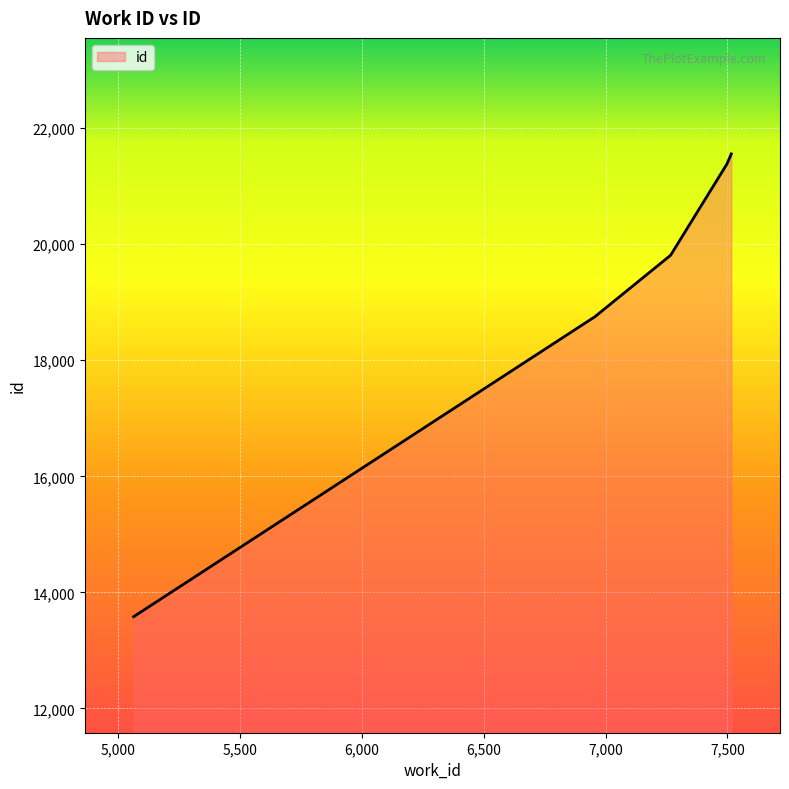

What is the smallest value displayed?

13580